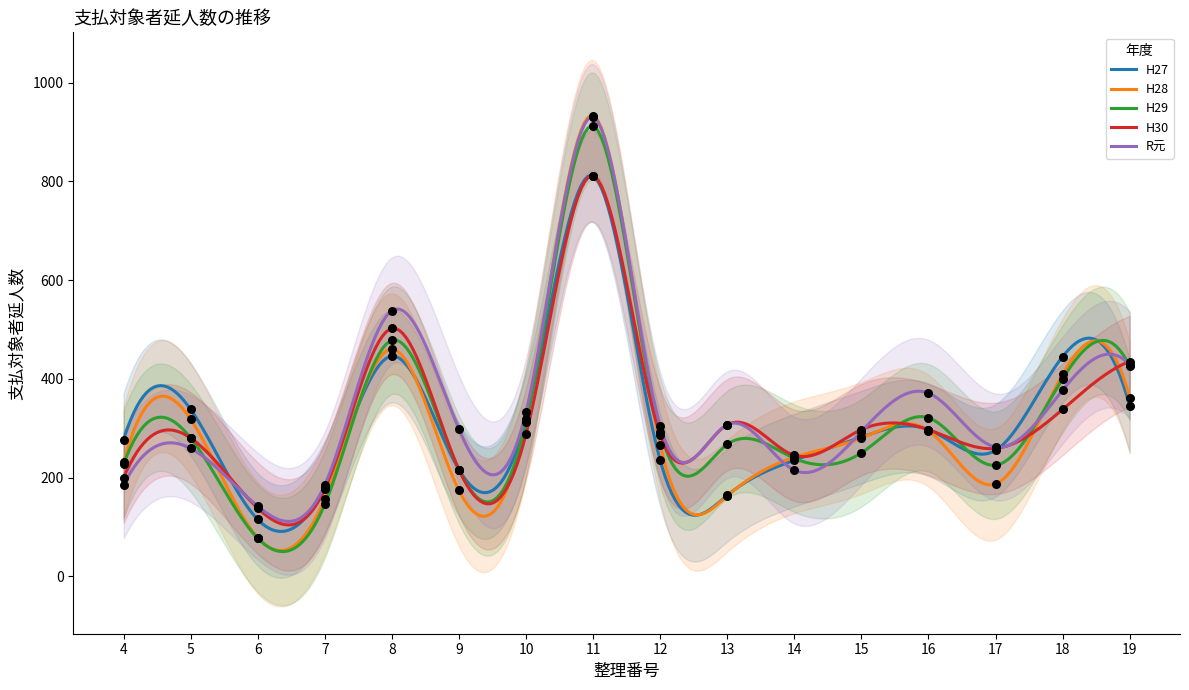

Is the value of H27 at 10 greater than the value of H28 at 11?

No